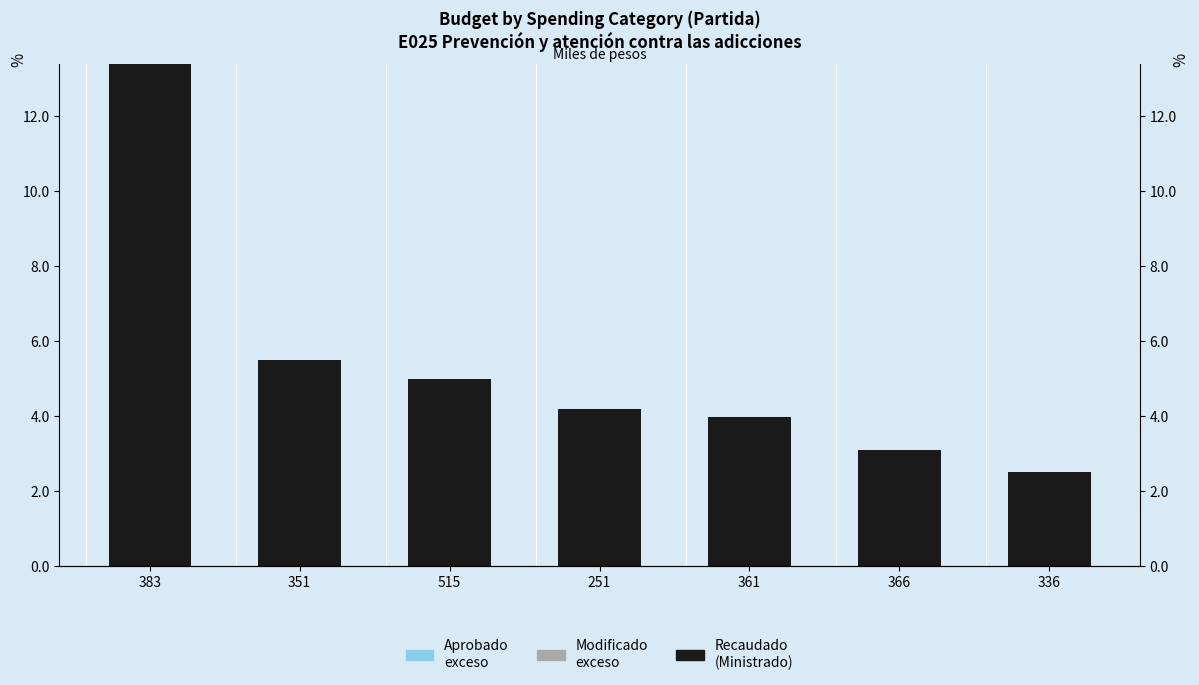

Reading right to left, extract all data points from this chart.

Recaudado (Ministrado): 336=251000	366=308400	361=398000	251=420000	515=497576	351=550000	383=1340000
Modificado exceso: 336=0	366=0	361=0	251=0	515=0	351=0	383=0
Aprobado exceso: 336=0	366=0	361=0	251=0	515=0	351=0	383=0